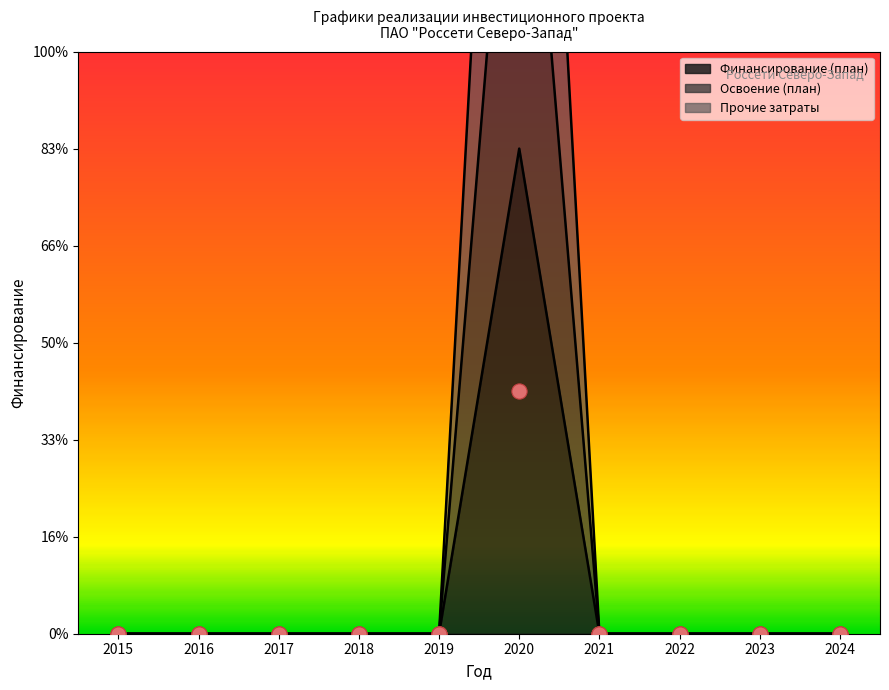

Which series has the largest total across all categories?

Прочие затраты